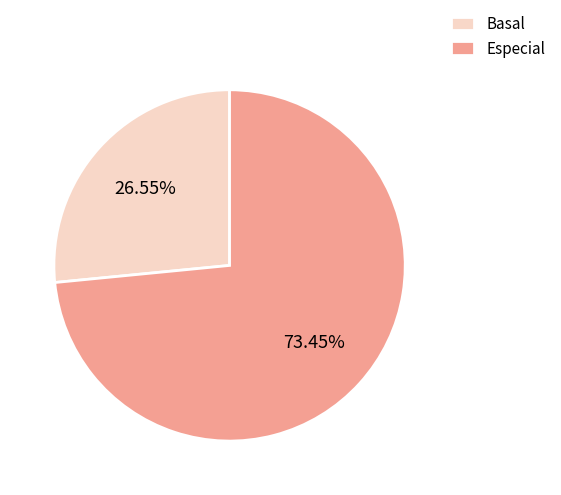

To the nearest percent, what is the combined percentage of Especial and Basal?

100%